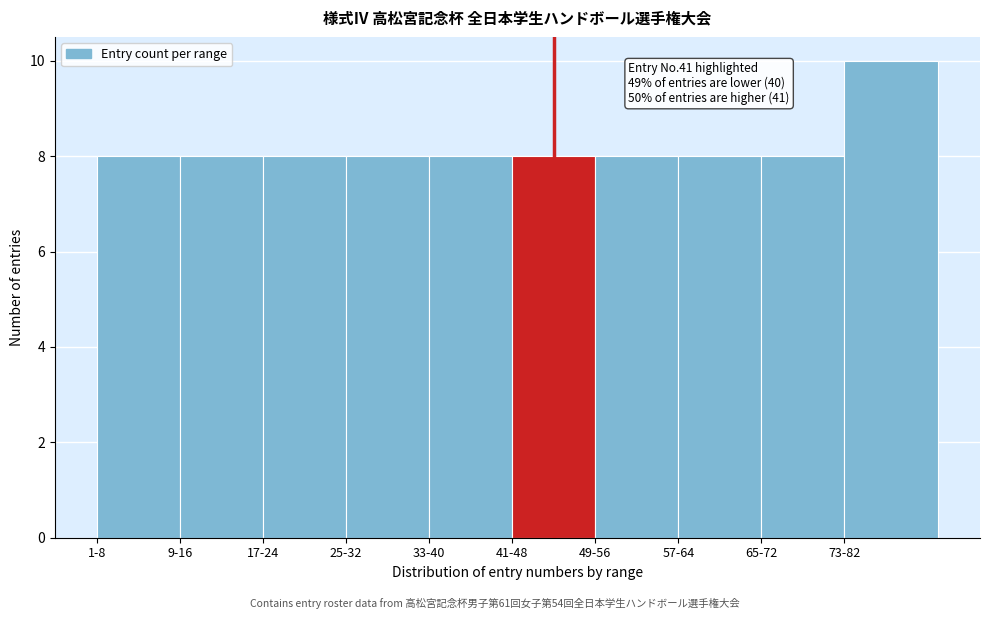

Reading left to right, transcribe all the data shown in this chart.

8	8	8	8	8	8	8	8	8	10